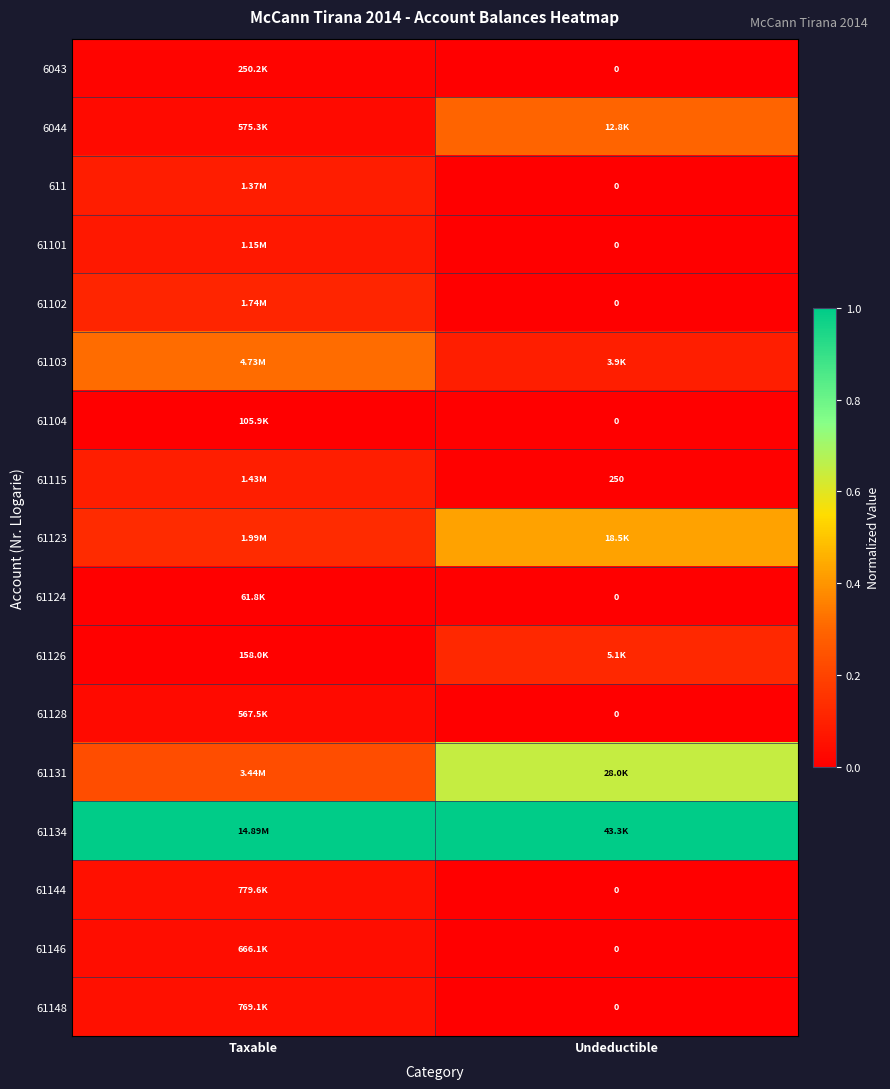

What is the difference between the highest and lowest values at Taxable?

1.0